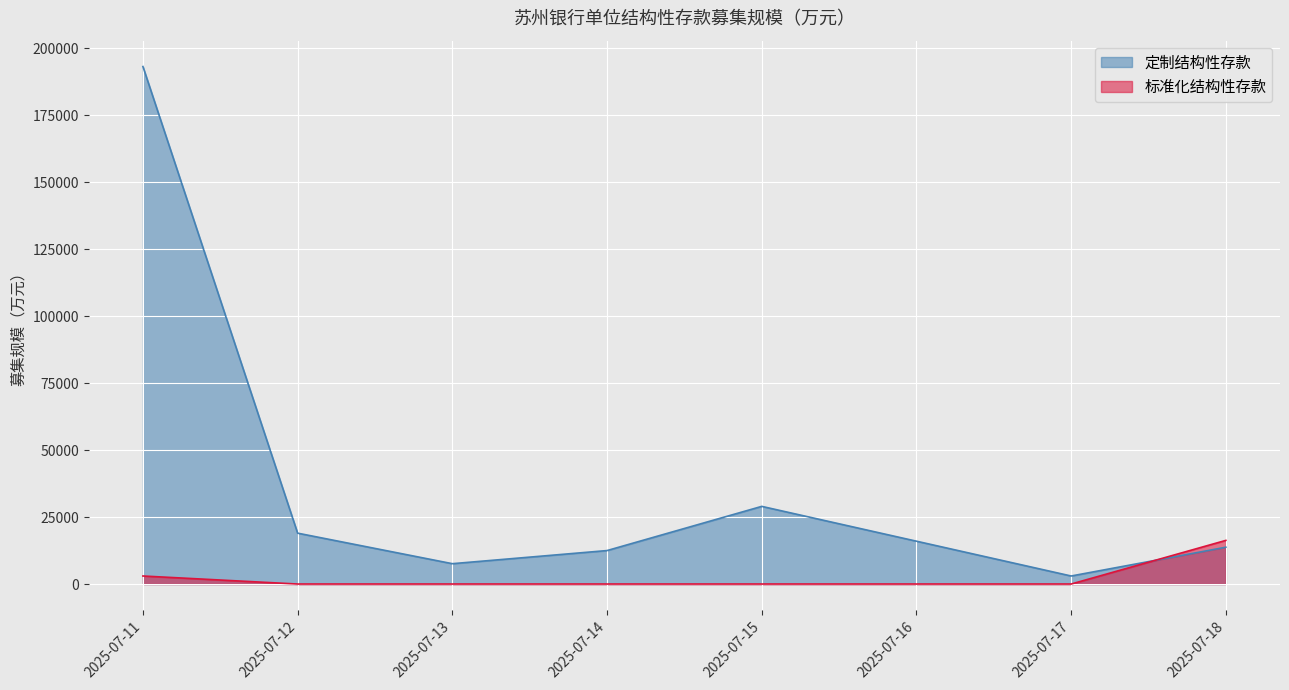

How many lines are shown in the chart?

2